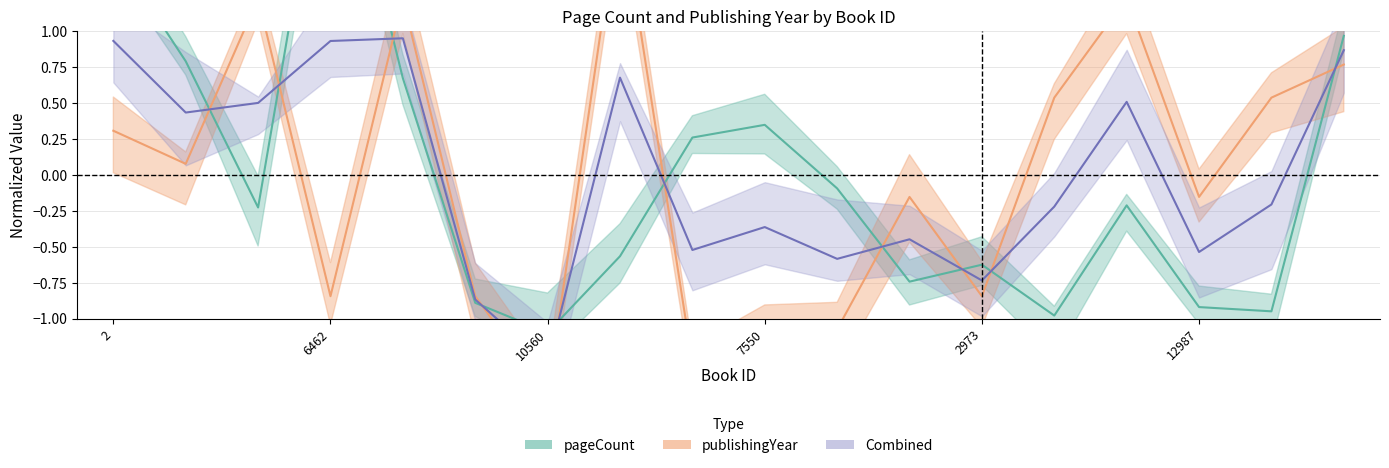

How many values in publishingYear are below zero?

9